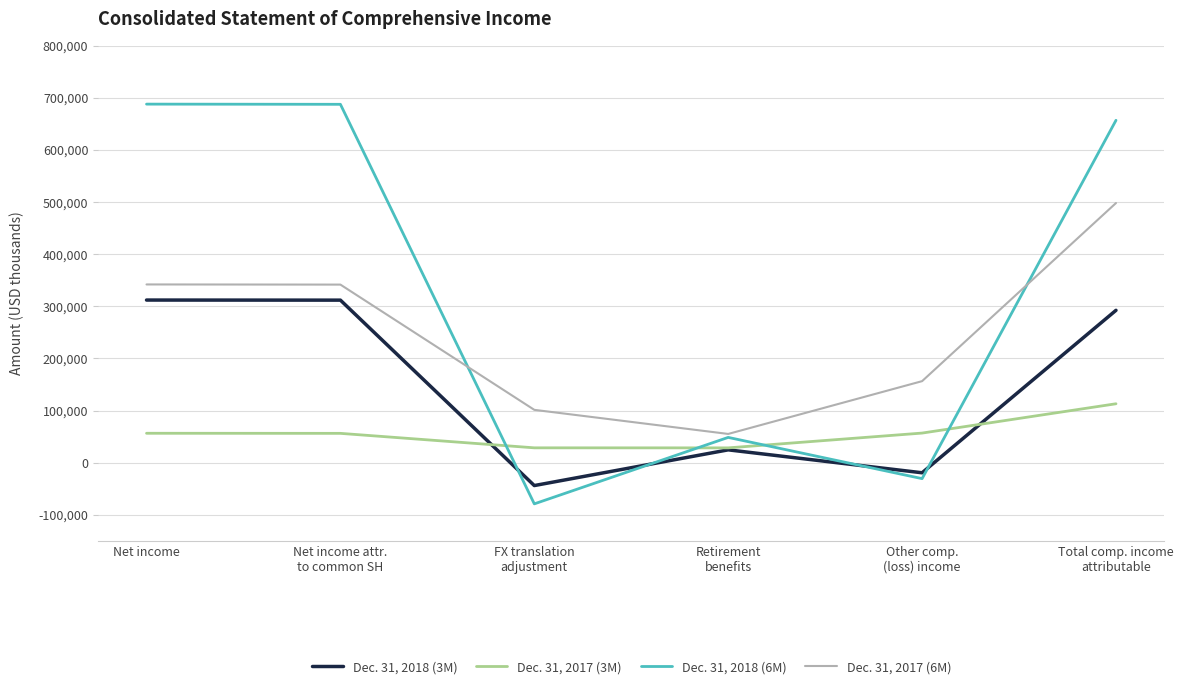

Is it true that Dec. 31, 2017 (3M) equals 28312 at Retirement
benefits?

True